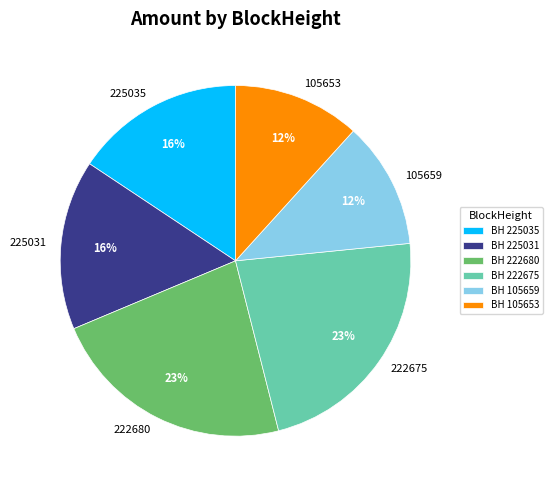

Is the sum of 105659 and 225035 greater than half?

No